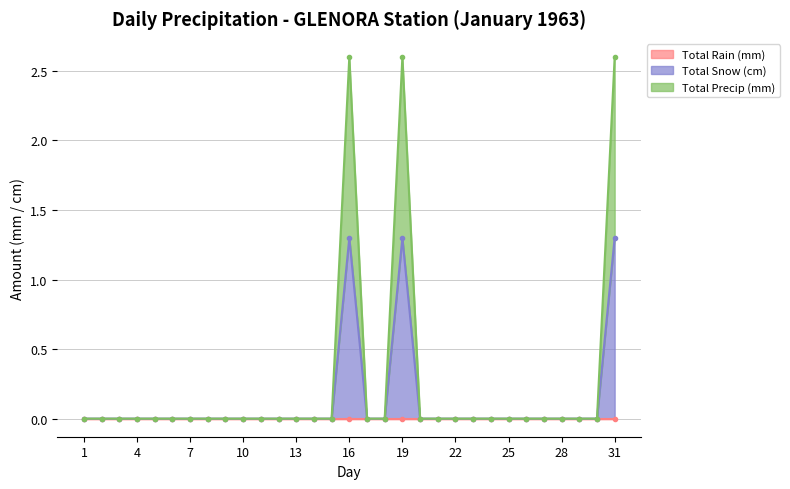

Does the chart have visible grid lines?

Yes